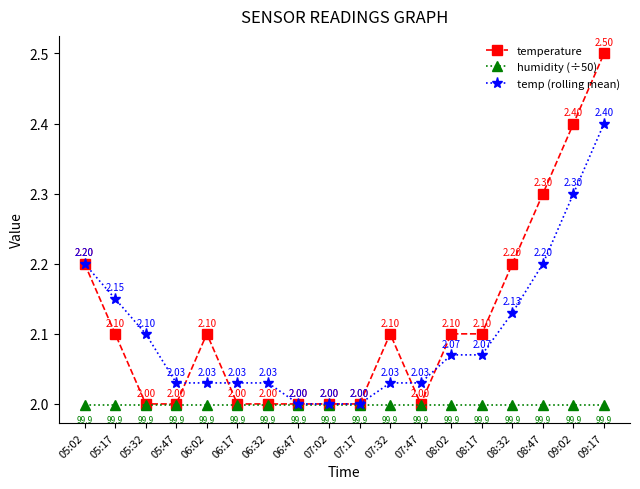

What is the smallest value displayed?

2.0